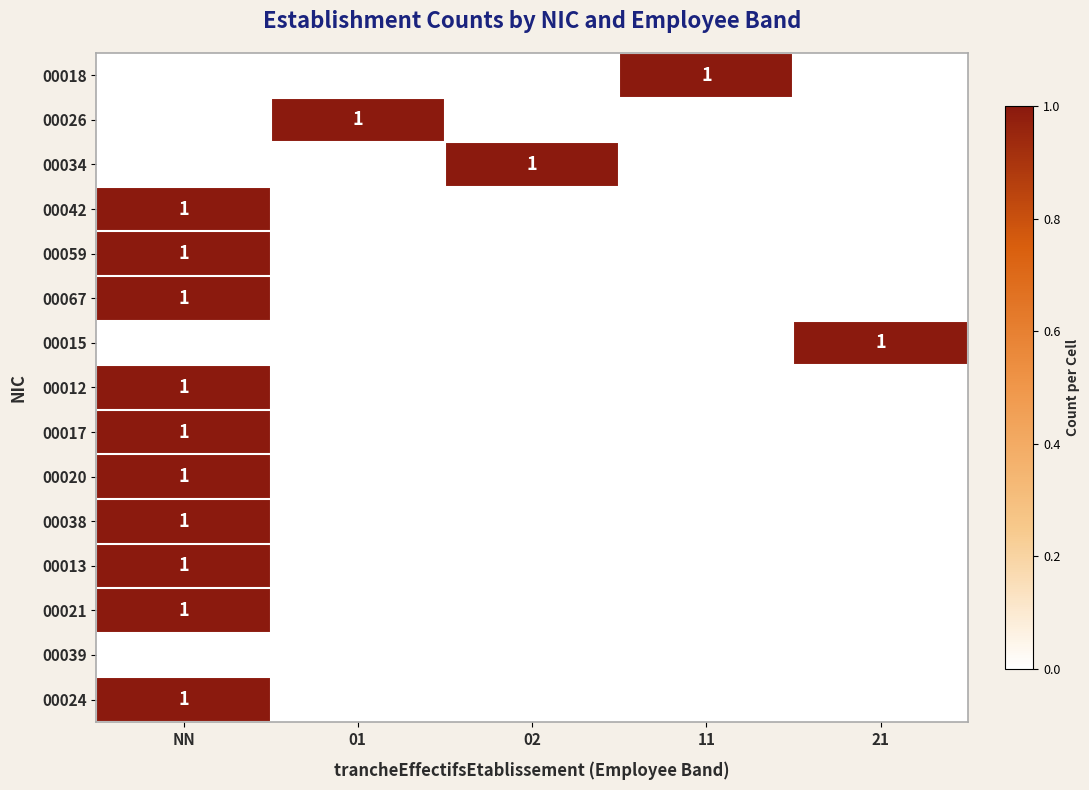

List the labels in order of 00026 value, largest first.

01, NN, 02, 11, 21